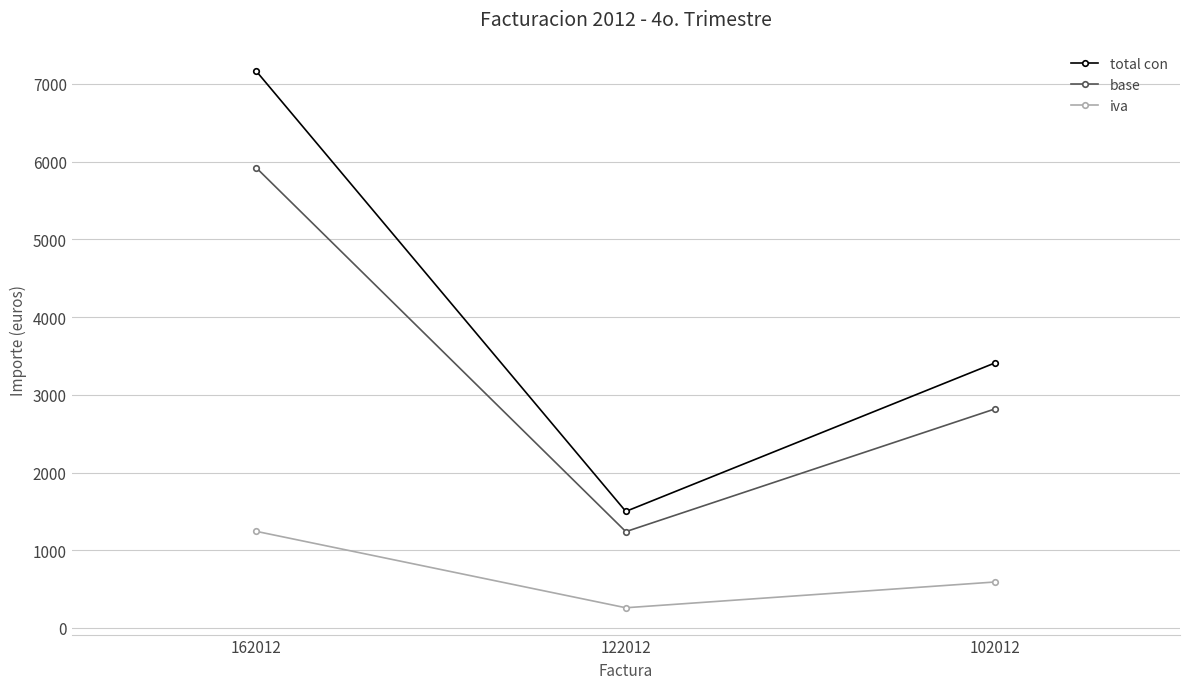

At which label does total con first exceed 3412?

162012